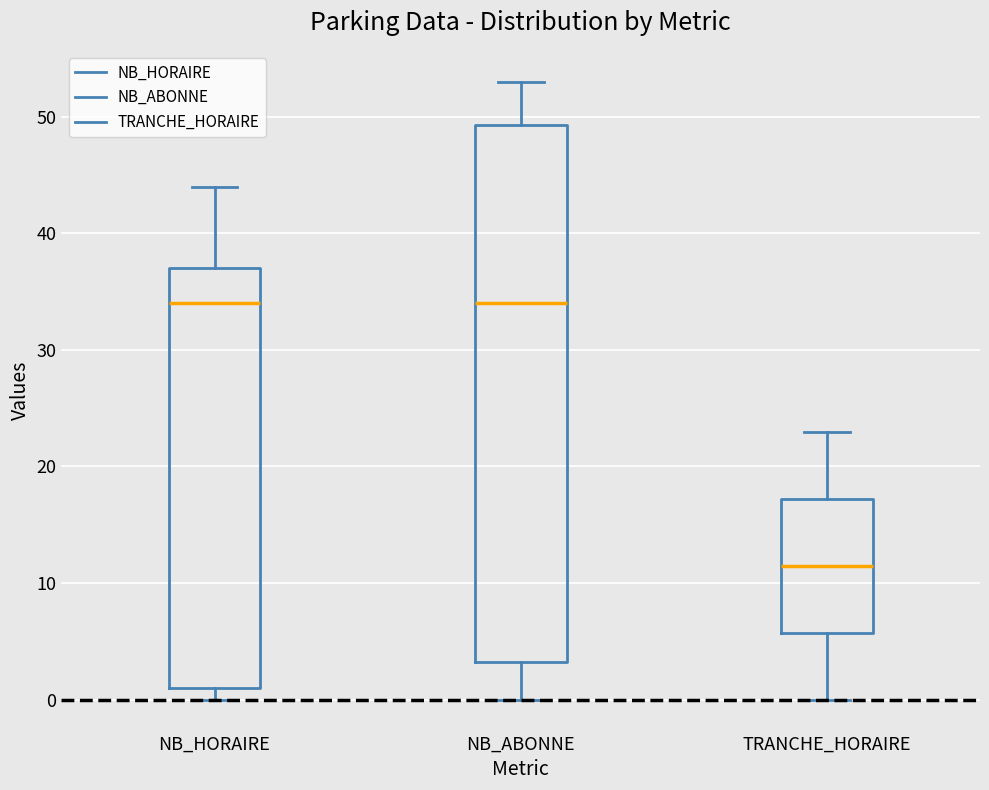

Reading left to right, read every box against the y-axis: the position of its median line, the range the box covers, and the ends of its whiskers. The values are not printed on the chart, so give them approximately, as read against the axis.

NB_HORAIRE: median 34, box 1 to 37, whiskers 0 to 44
NB_ABONNE: median 34, box 3 to 49, whiskers 0 to 53
TRANCHE_HORAIRE: median 12, box 6 to 17, whiskers 0 to 23